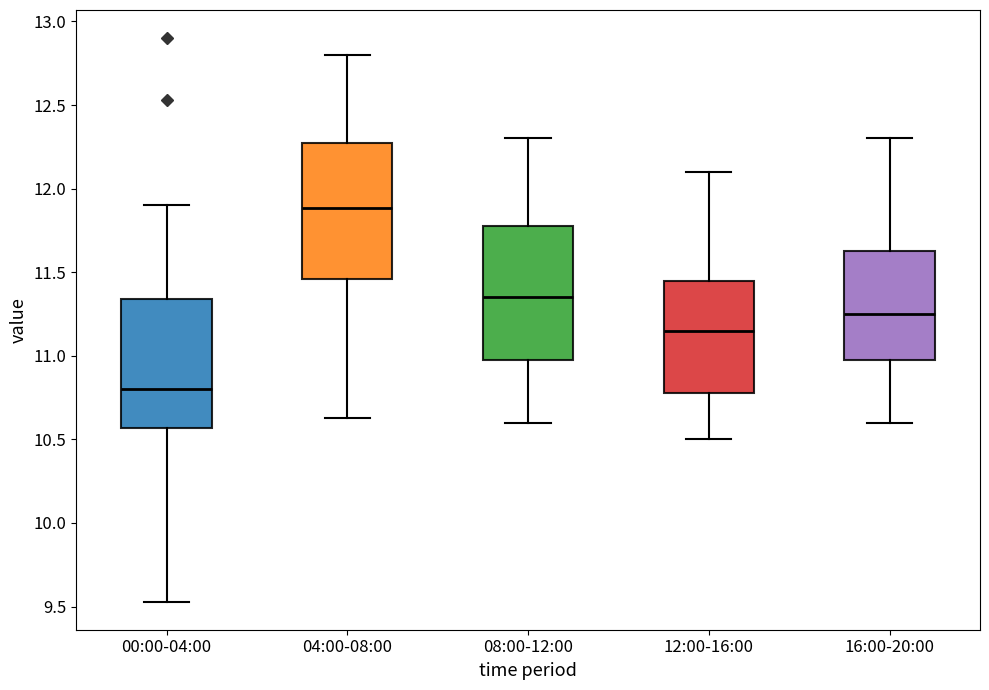

Where does the lower whisker of the box for 04:00-08:00 end on the y-axis? The values are not printed on the chart, so give them approximately, as read against the axis.

10.65